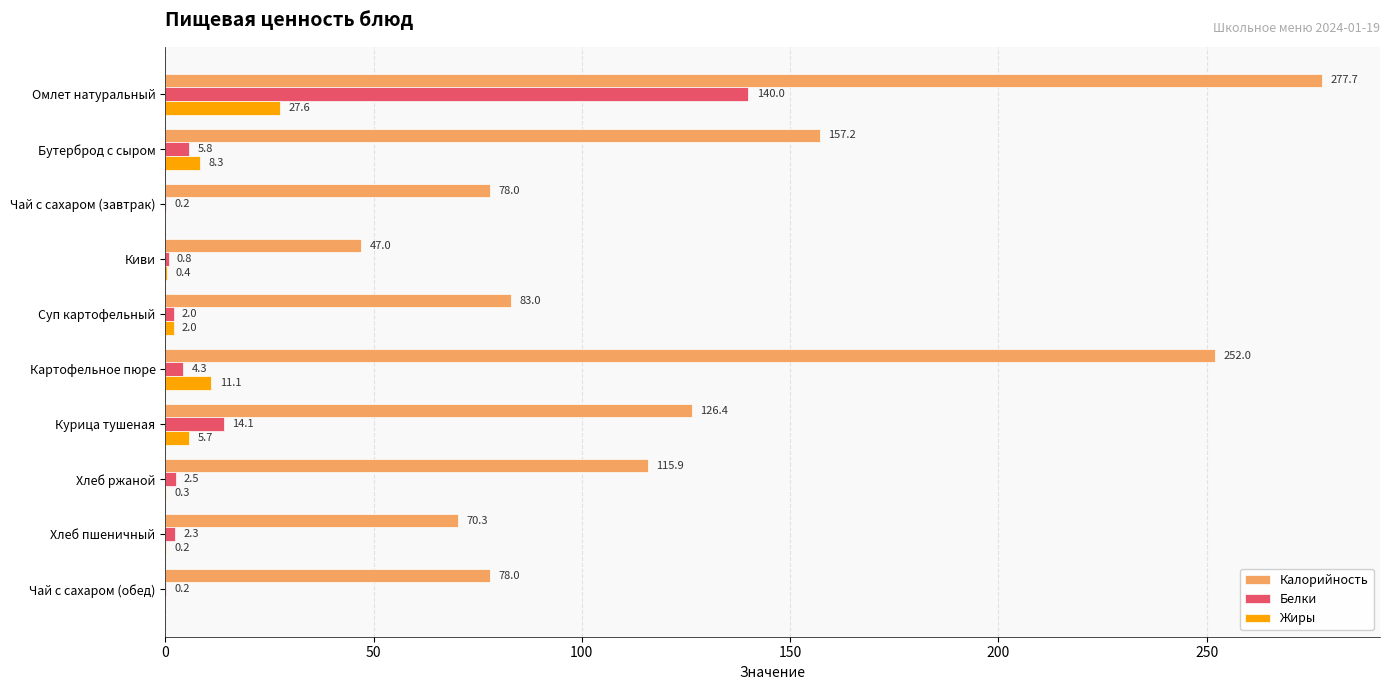

Which series changed the most between Бутерброд с сыром and Киви?

Калорийность